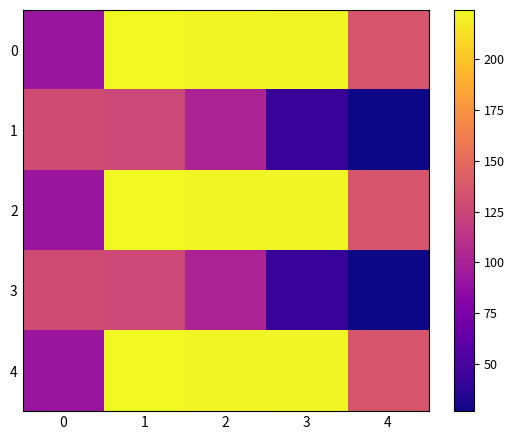

Which series changed the most between 1 and 3?

1